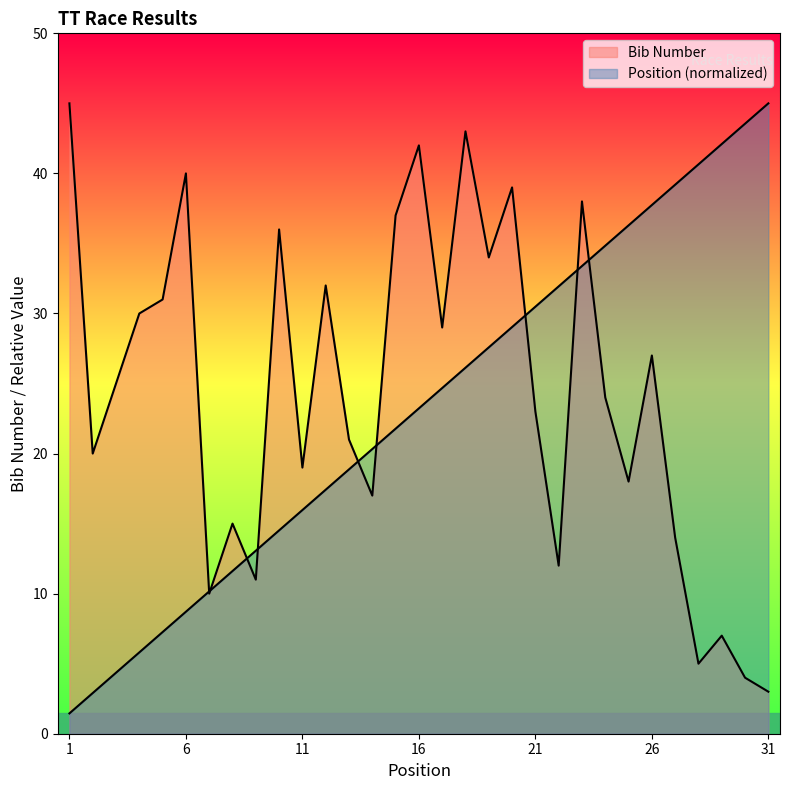

Reading left to right, what are all the values shown in this chart?

Bib Number: 45.0	20.0	25.0	30.0	31.0	40.0	10.0	15.0	11.0	36.0	19.0	32.0	21.0	17.0	37.0	42.0	29.0	43.0	34.0	39.0	23.0	12.0	38.0	24.0	18.0	27.0	14.0	5.0	7.0	4.0	3.0
Position: 1.5	2.9	4.4	5.8	7.3	8.7	10.2	11.6	13.1	14.5	16.0	17.4	18.9	20.3	21.8	23.2	24.7	26.1	27.6	29.0	30.5	31.9	33.4	34.8	36.3	37.7	39.2	40.6	42.1	43.5	45.0